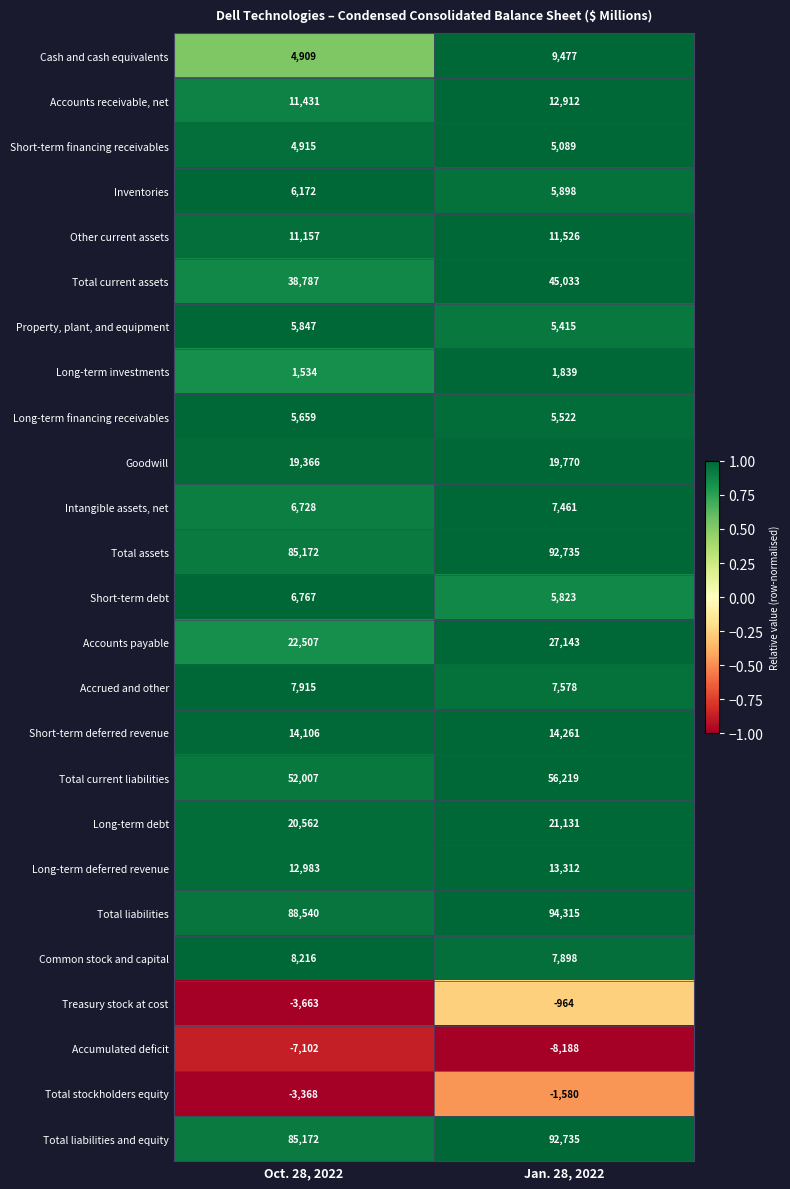

Is it true that Other current assets equals 16973 at Oct. 28, 2022?

False